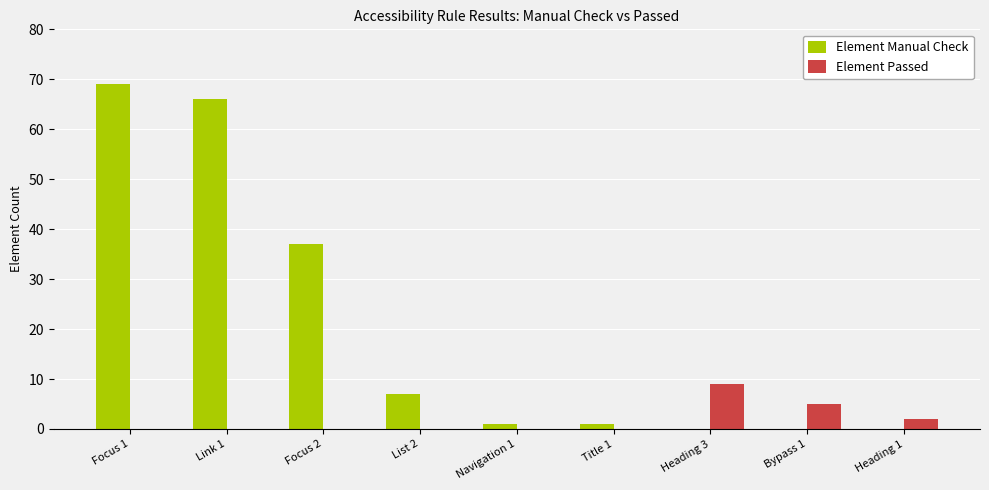

At which label is Element Manual Check closest to 34?

Focus 2